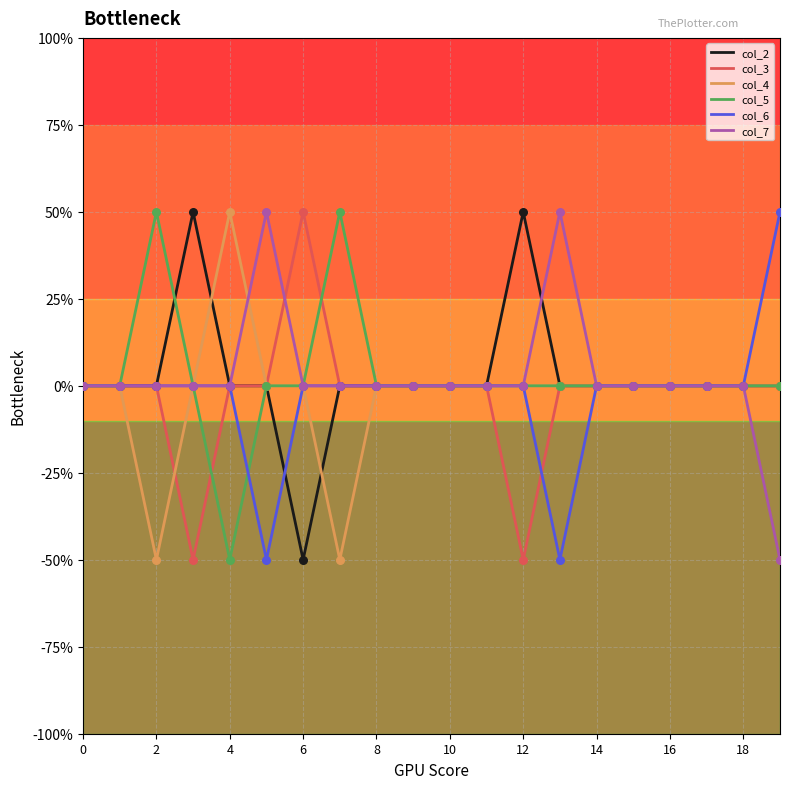

At how many categories does at least one series exceed 0?

9